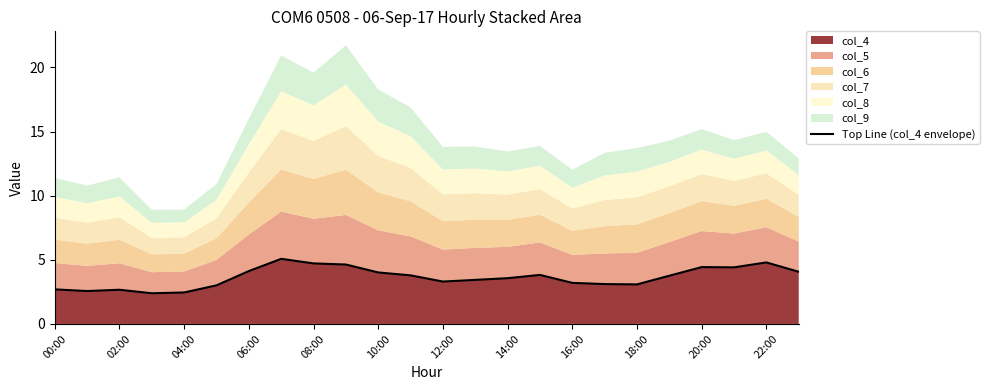

How many lines are shown in the chart?

1